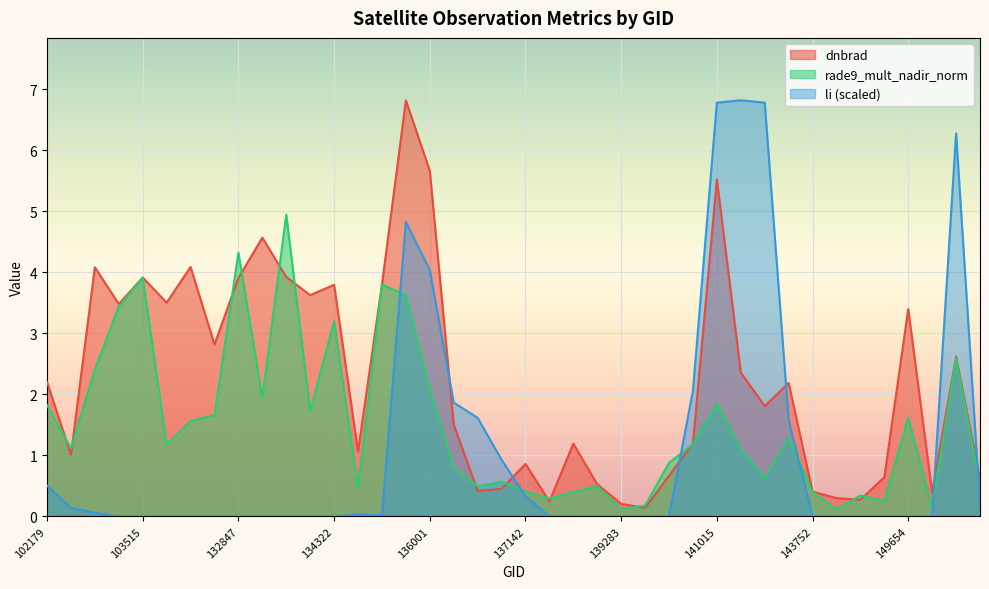

What is the difference between the second highest and minimum values in the dnbrad series?

5.5